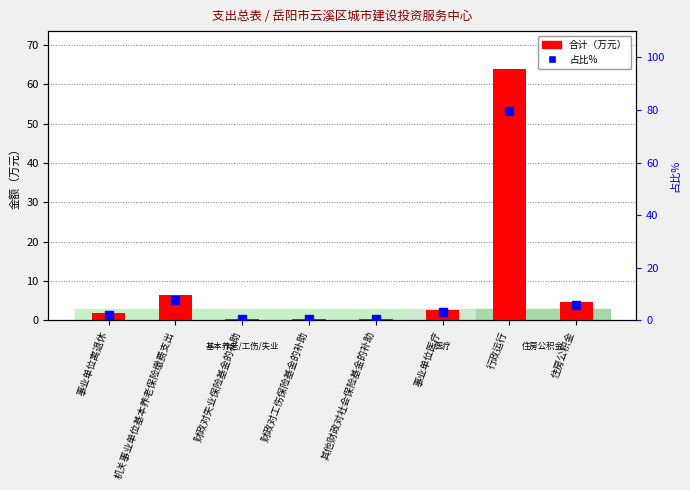

What is the total value across all series at 事业单位医疗?

5.8